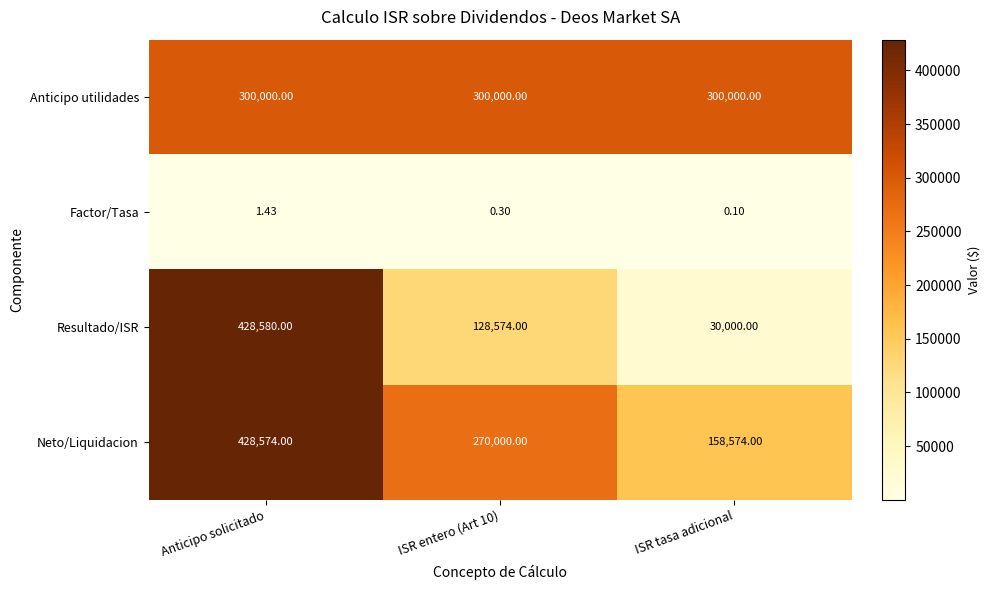

Is the value of Resultado/ISR at ISR tasa adicional greater than the value of Factor/Tasa at Anticipo solicitado?

Yes